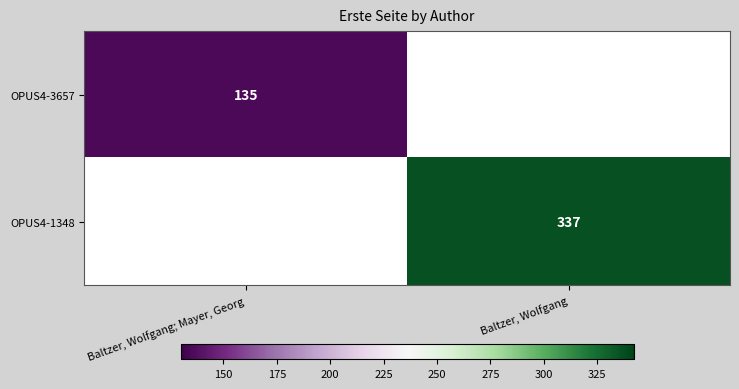

Is the value of OPUS4-1348 at Baltzer, Wolfgang greater than the value of OPUS4-3657 at Baltzer, Wolfgang; Mayer, Georg?

Yes